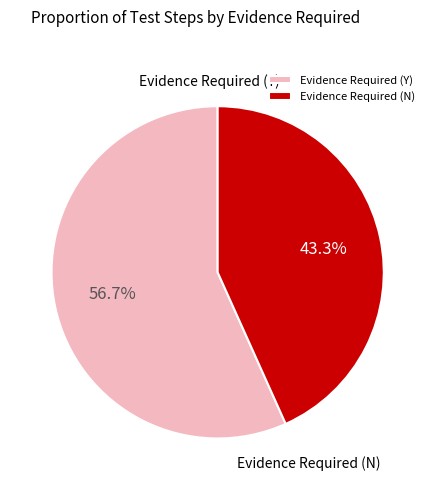

Which category has the smallest portion of the pie?

Evidence Required (N)